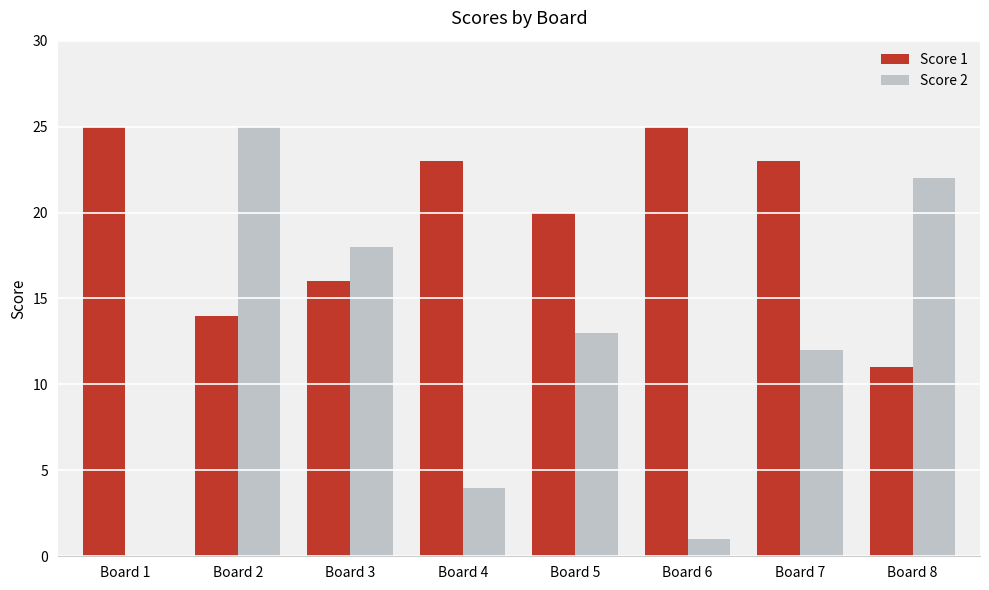

At which category is the sum across all series the highest?

Board 2